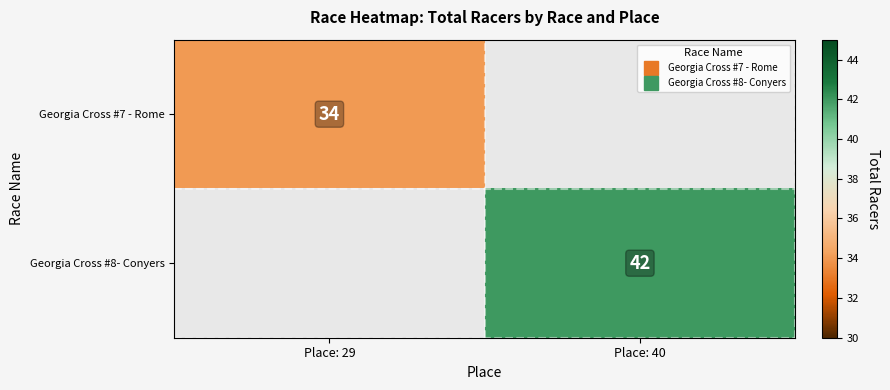

Is the value of Georgia Cross #8- Conyers at Place: 40 greater than the value of Georgia Cross #7 - Rome at Place: 40?

No